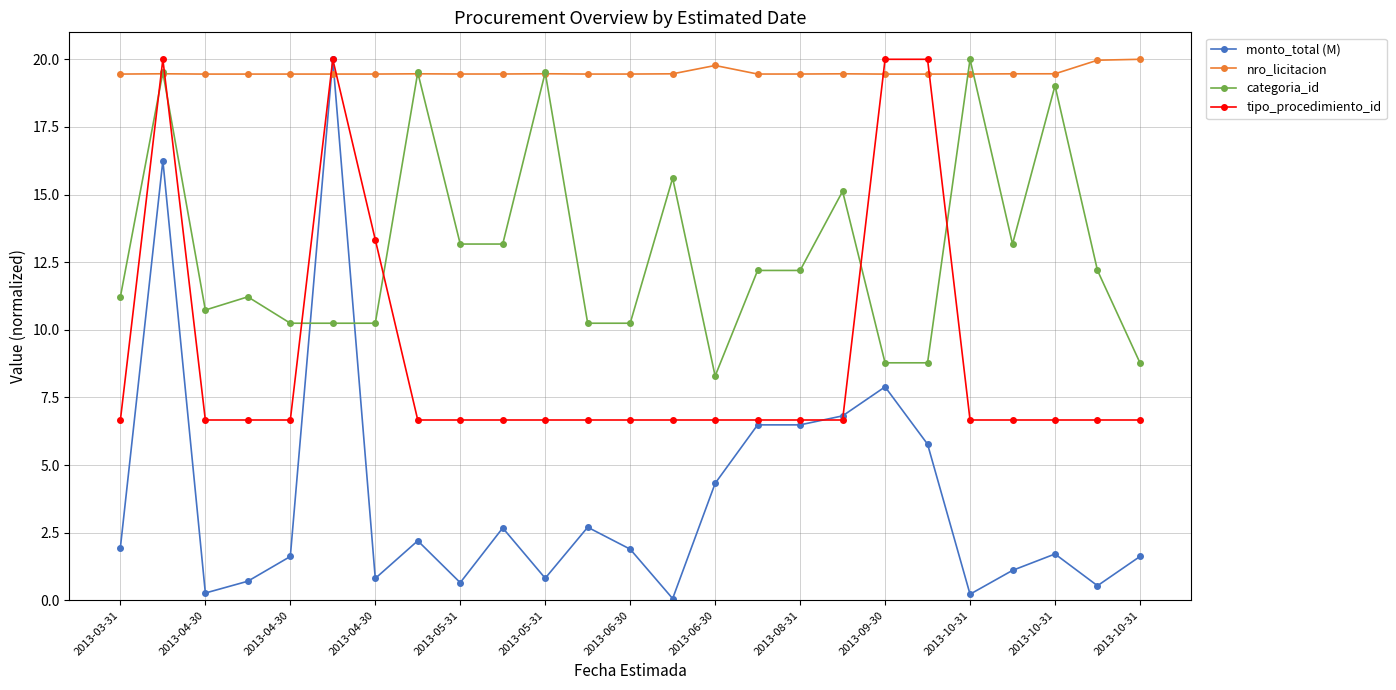

What is the greatest value displayed?

20.0